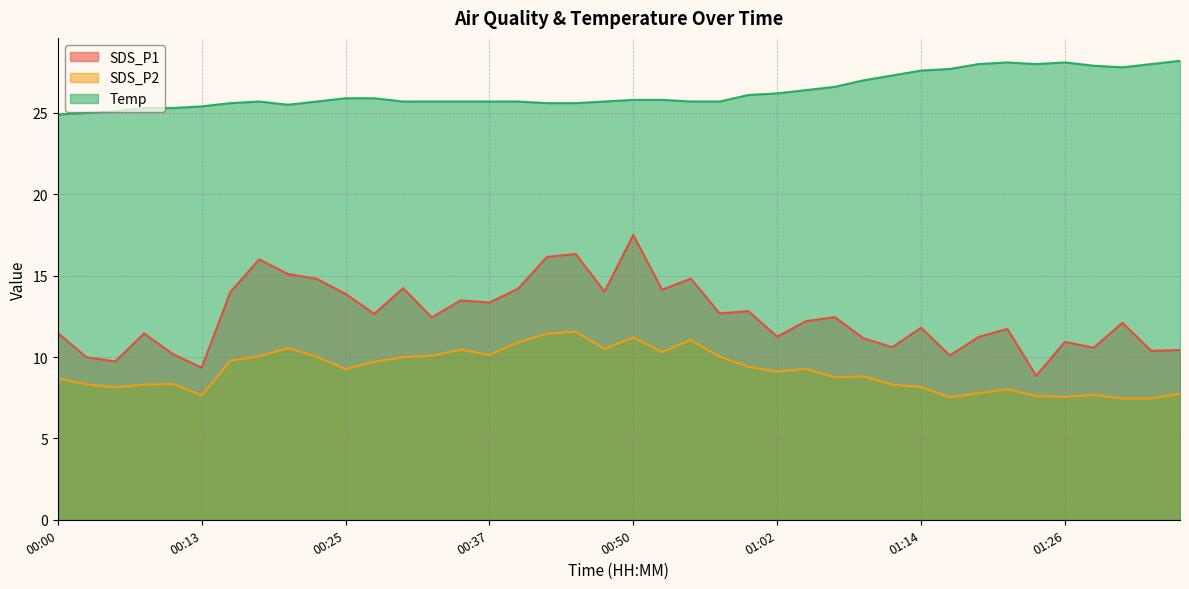

At which category does the chart reach its peak across all series?

01:36